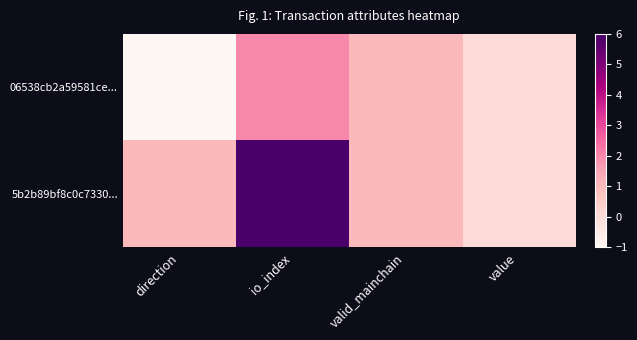

How many data points does each series have?

4